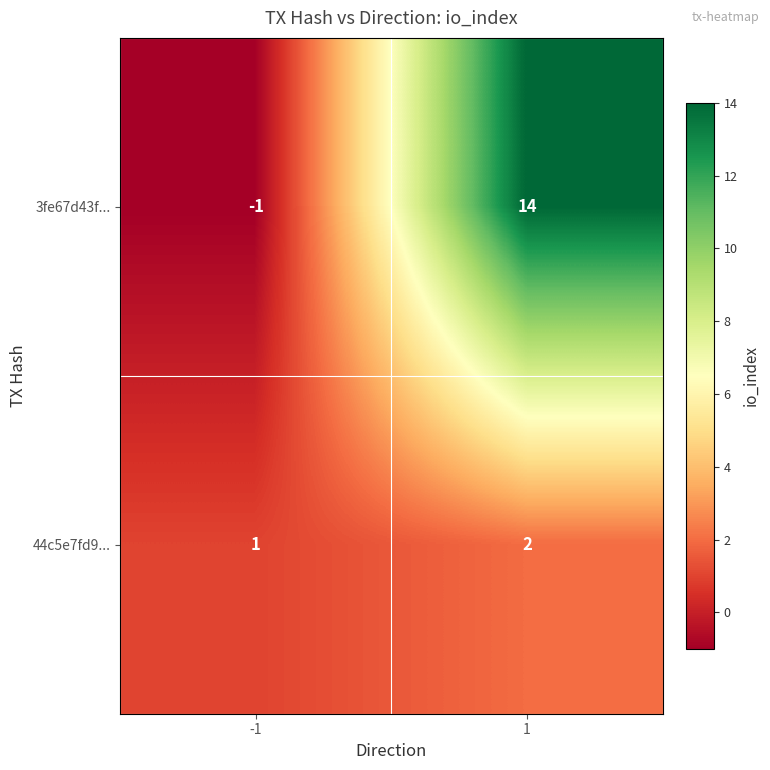

What is the sum of all 44c5e7fd9... values?

3